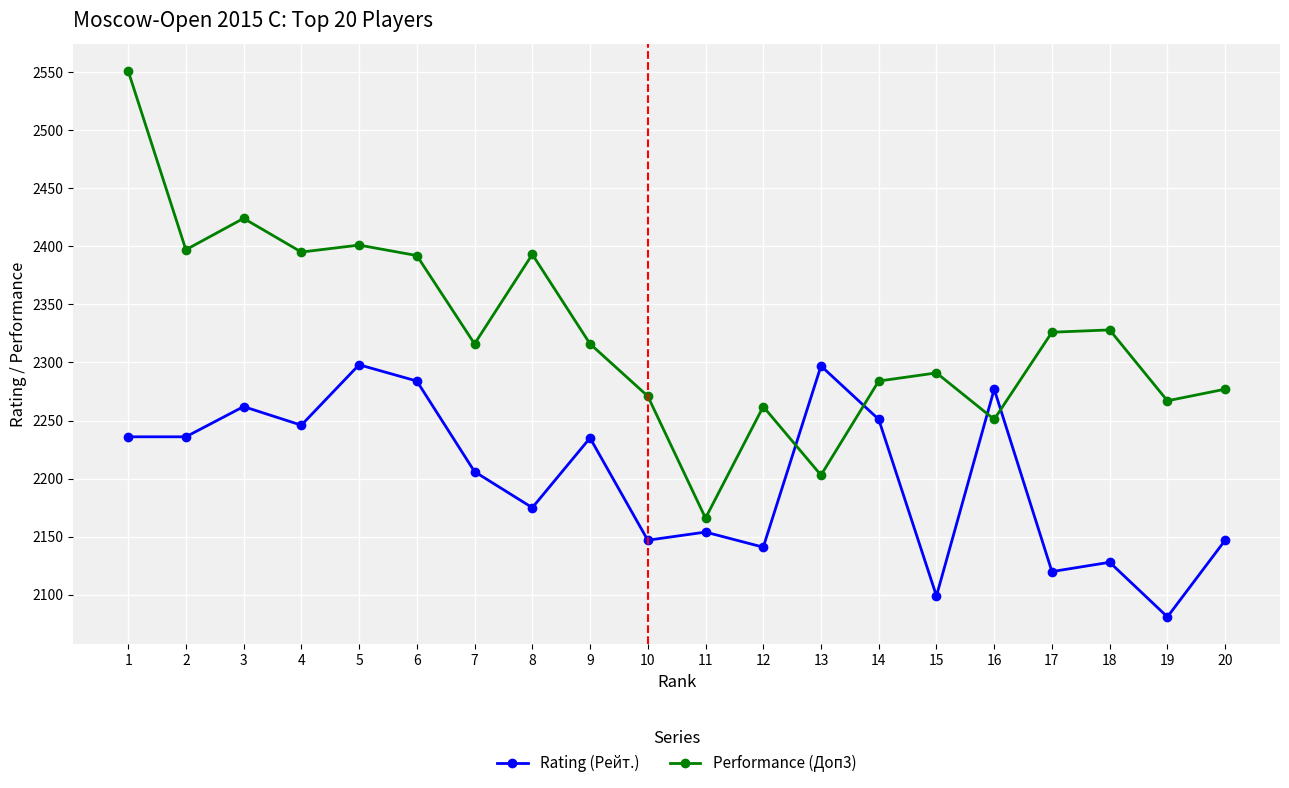

True or false: Rating (Рейт.) has a value of 2251 at 14.

True